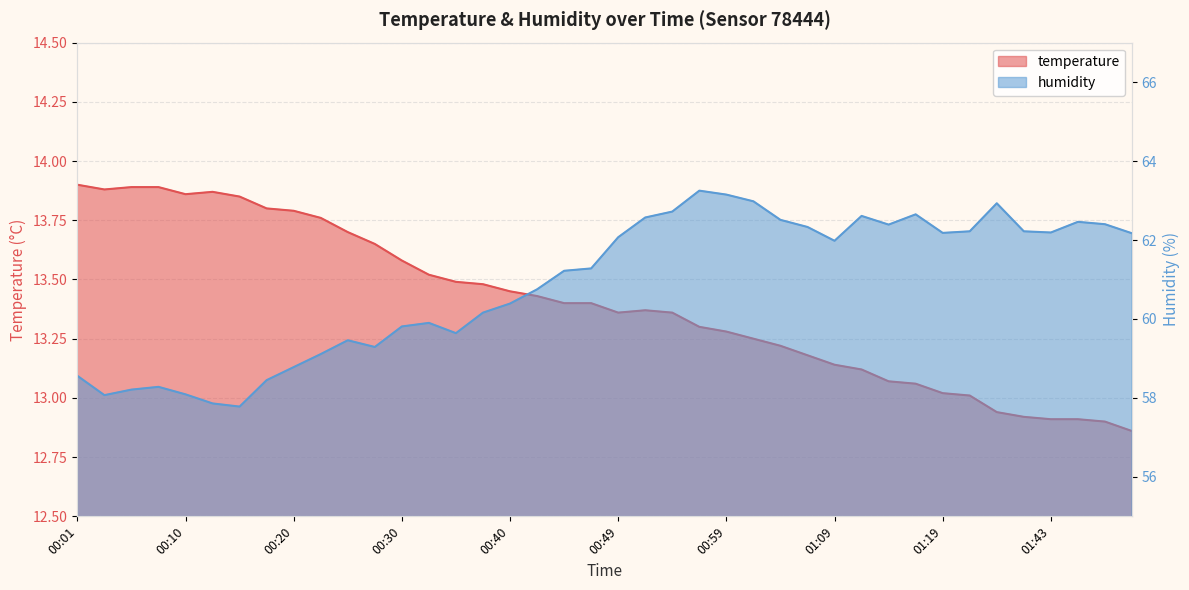

Which series changed the most between 00:44 and 01:21?

humidity